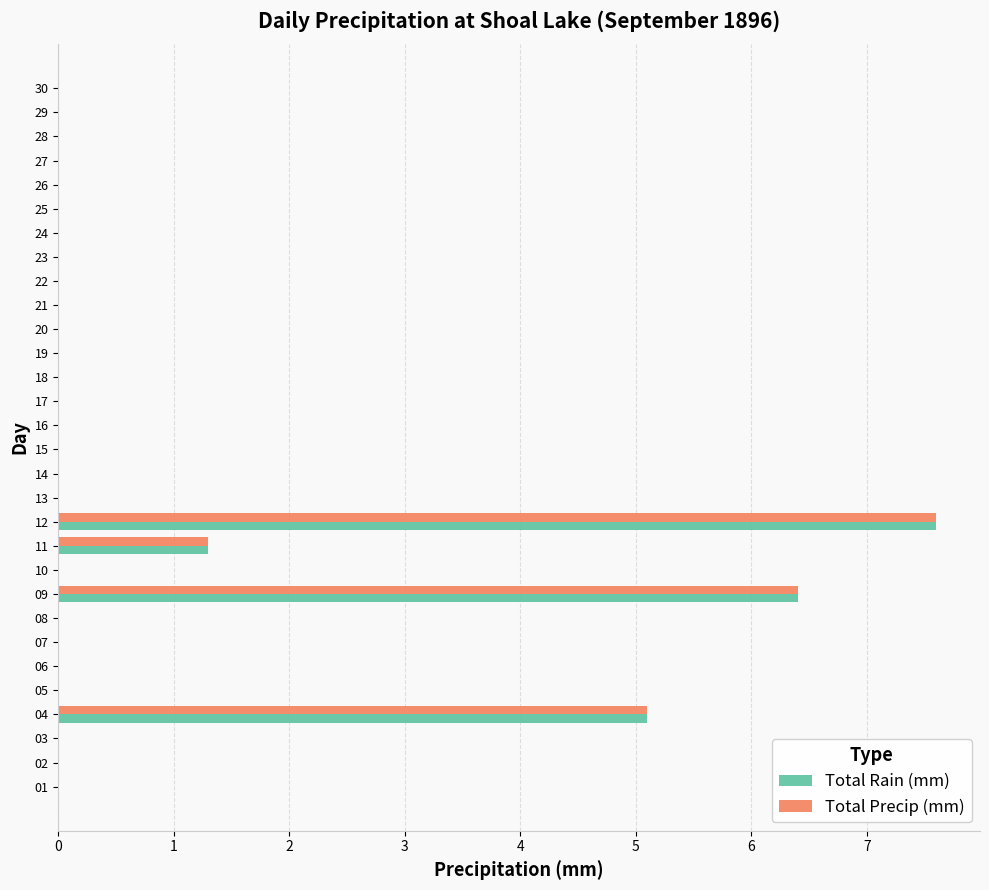

Which category has the highest value across all series?

12